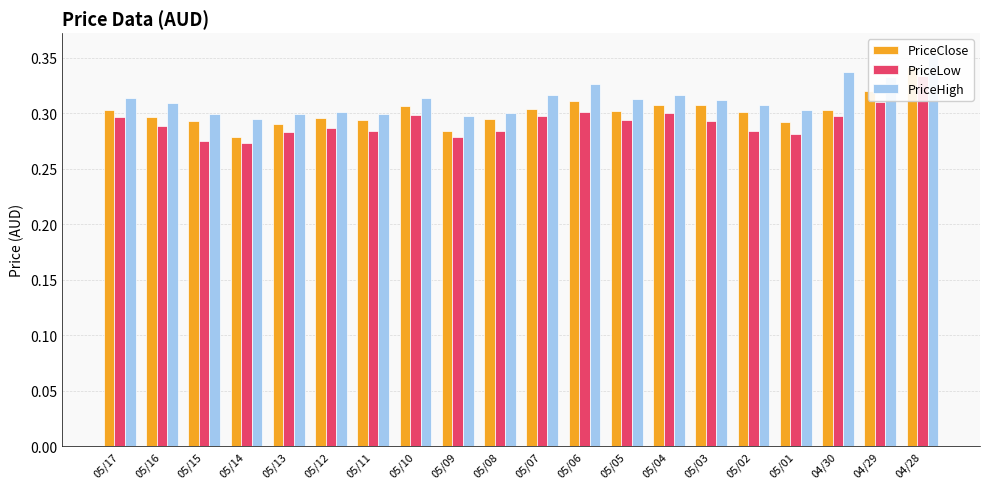

What is the sum of all PriceLow values?

5.8